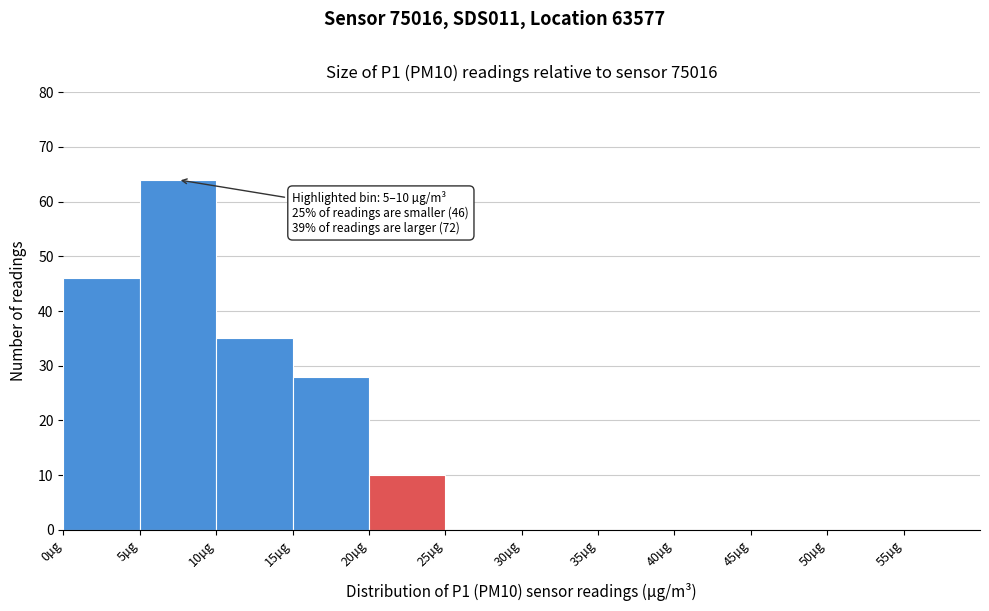

Which range on the x-axis has the tallest bar?

5 to 10